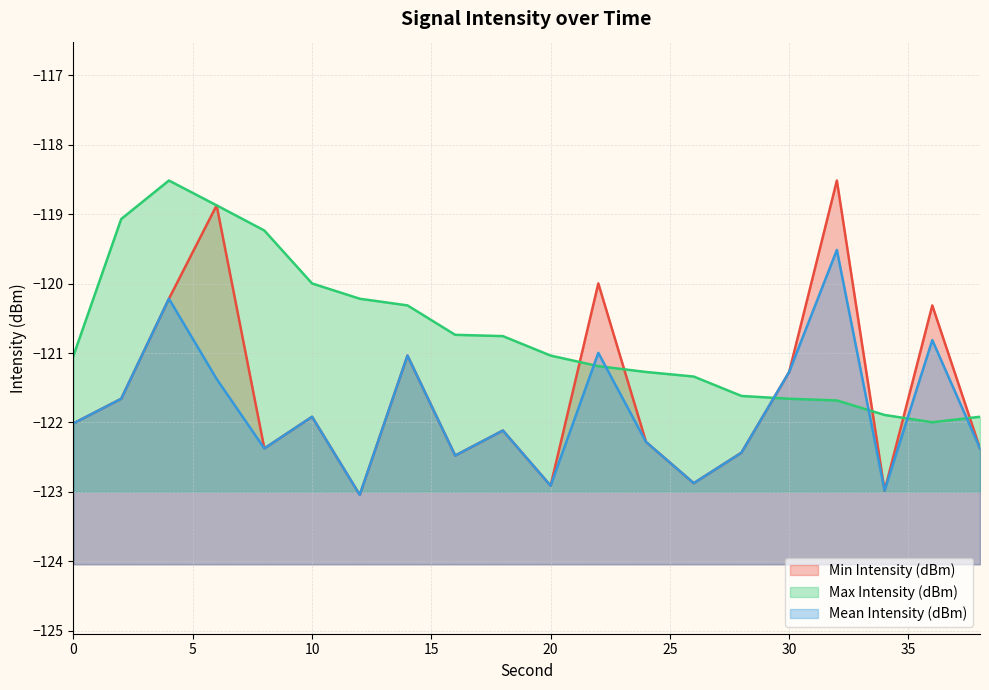

Between 4 and 26, which series saw the biggest shift?

Max Intensity (dBm)